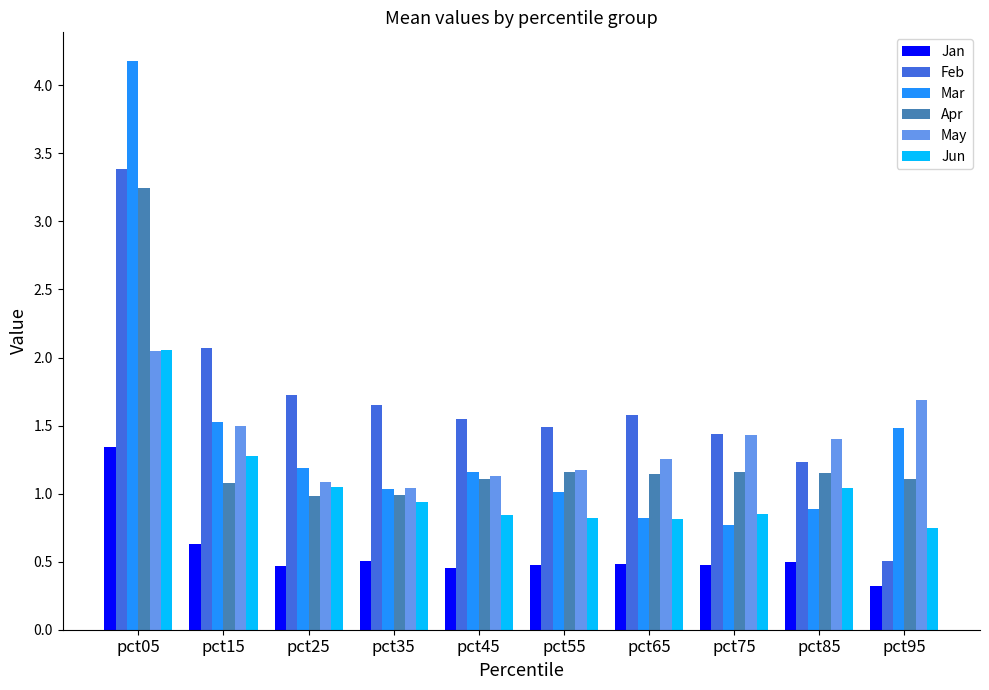

Which series has the largest total across all categories?

Feb